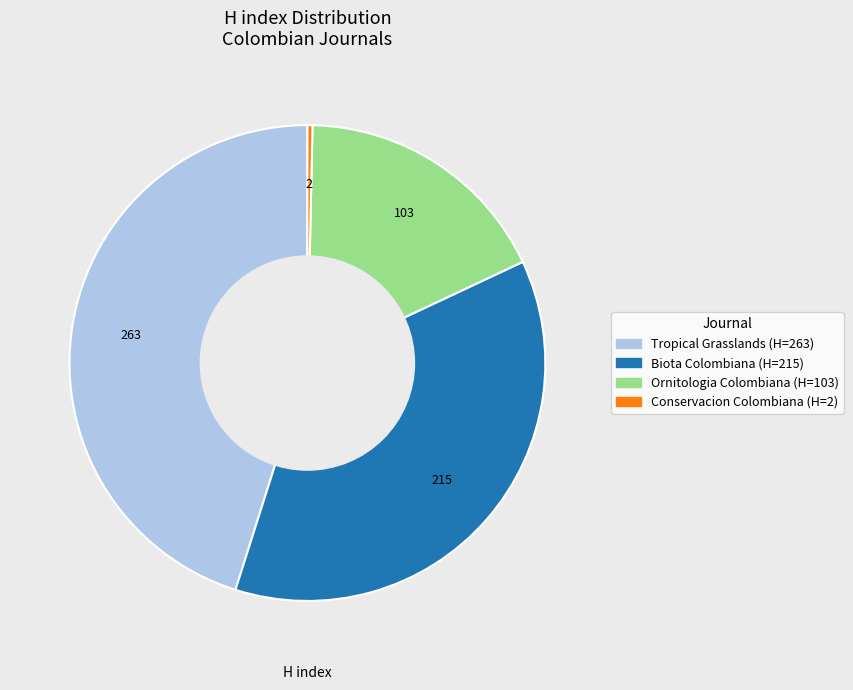

Between Biota Colombiana and Tropical Grasslands, which is larger?

Tropical Grasslands